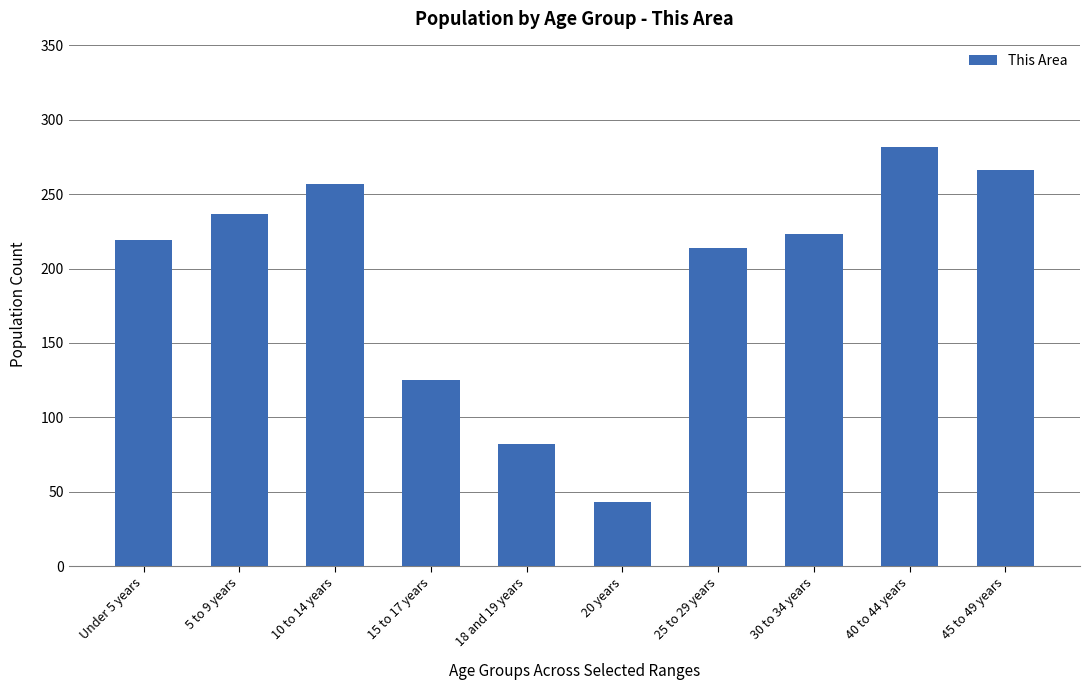

Count the number of data series in this chart.

1